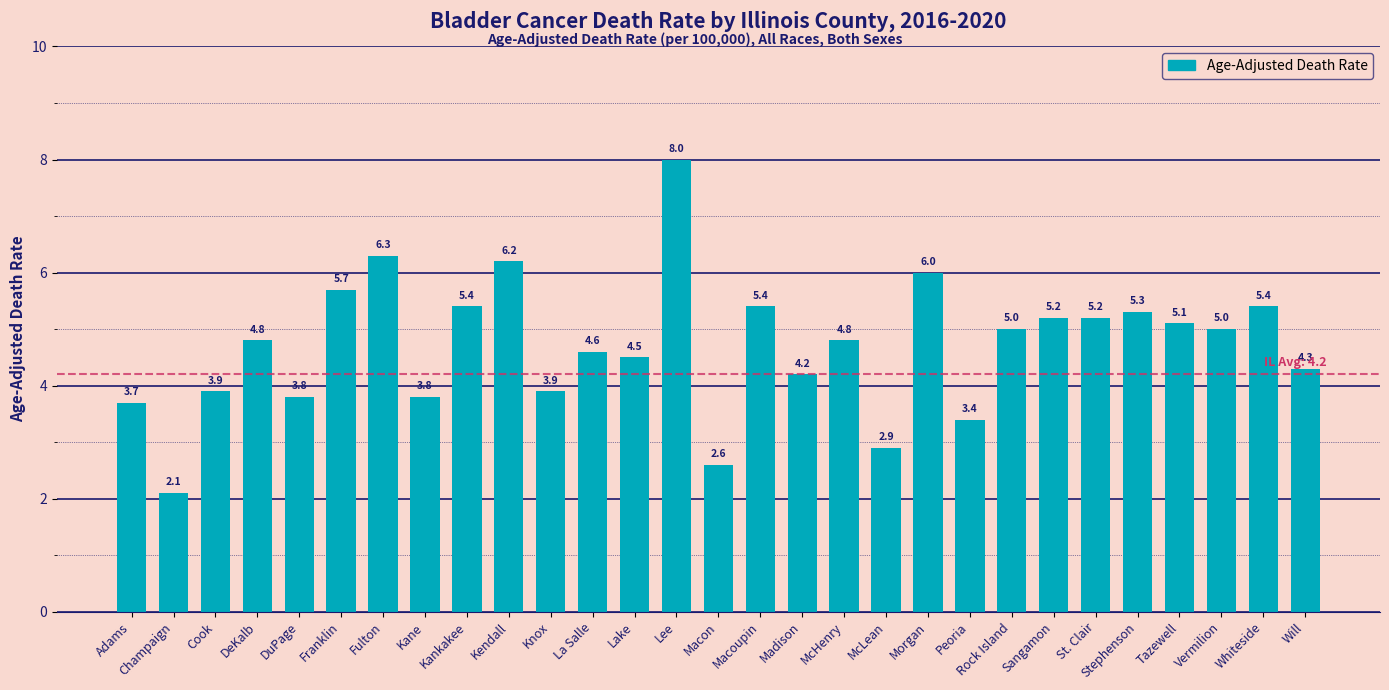

The chart shows a value of 3.5 at Whiteside. True or false?

False